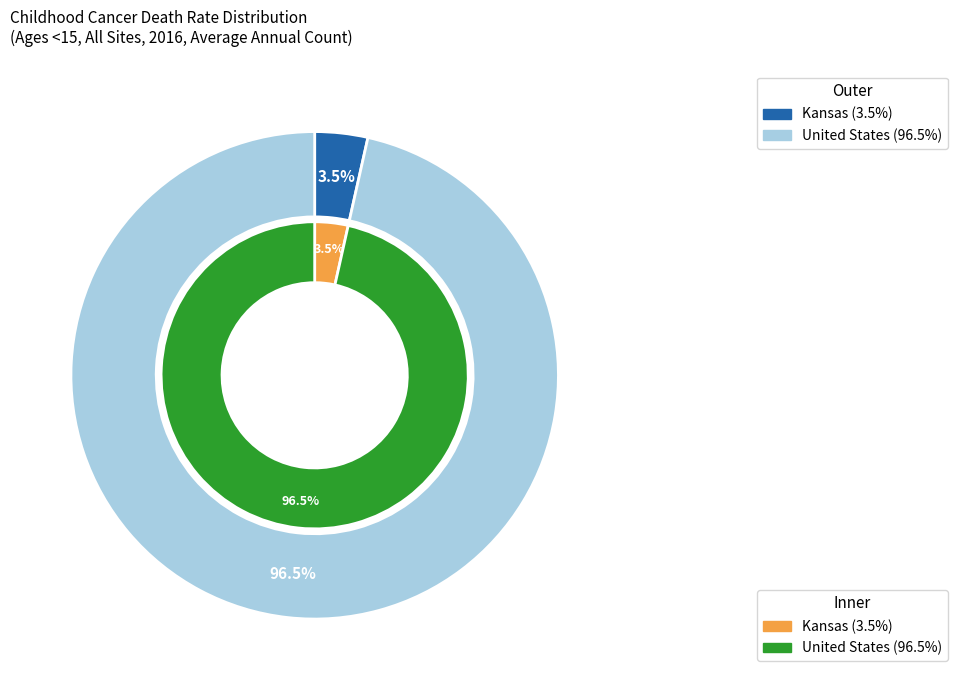

Does United States account for over 50% of the chart?

Yes